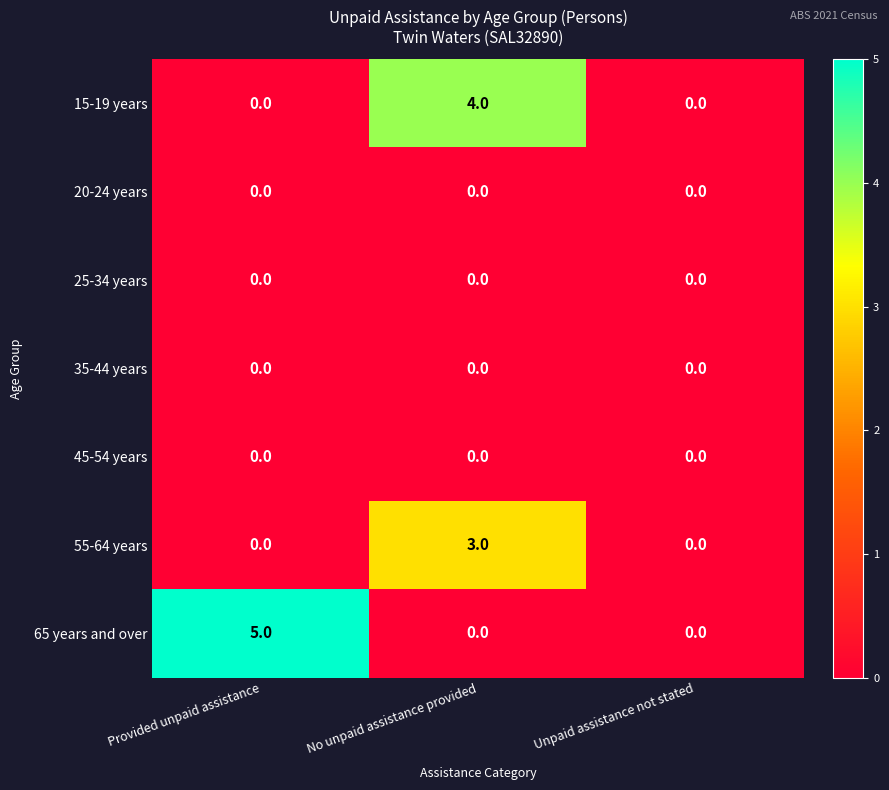

True or false: 25-34 years has a value of 0 at Provided unpaid assistance.

True